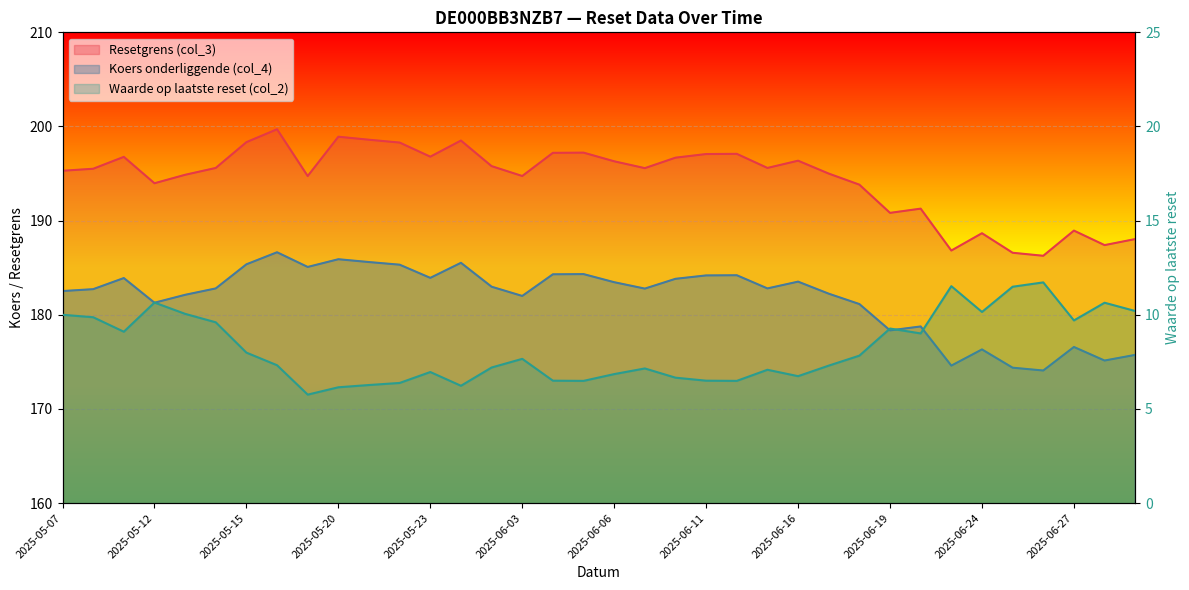

Reading left to right, list all the values displayed in this chart.

Resetgrens (col_3): 195.3	195.5	196.8	194.0	194.9	195.6	198.3	199.7	194.7	198.9	198.6	198.3	196.8	198.5	195.8	194.7	197.2	197.2	196.3	195.6	196.7	197.1	197.1	195.6	196.4	195.0	193.8	190.8	191.3	186.8	188.7	186.6	186.3	188.9	187.4	188.0
Koers onderliggende (col_4): 182.5	182.7	183.9	181.3	182.1	182.8	185.4	186.6	185.1	185.9	185.6	185.3	183.9	185.5	183.0	182.0	184.3	184.3	183.5	182.8	183.8	184.2	184.2	182.8	183.5	182.2	181.1	178.3	178.8	174.6	176.3	174.4	174.1	176.6	175.1	175.7
Waarde op laatste reset (col_2): 10.0	9.9	9.1	10.7	10.1	9.6	8.0	7.3	5.8	6.2	6.3	6.4	7.0	6.2	7.2	7.7	6.5	6.5	6.8	7.2	6.7	6.5	6.5	7.1	6.7	7.3	7.8	9.3	9.0	11.5	10.2	11.5	11.7	9.7	10.6	10.2